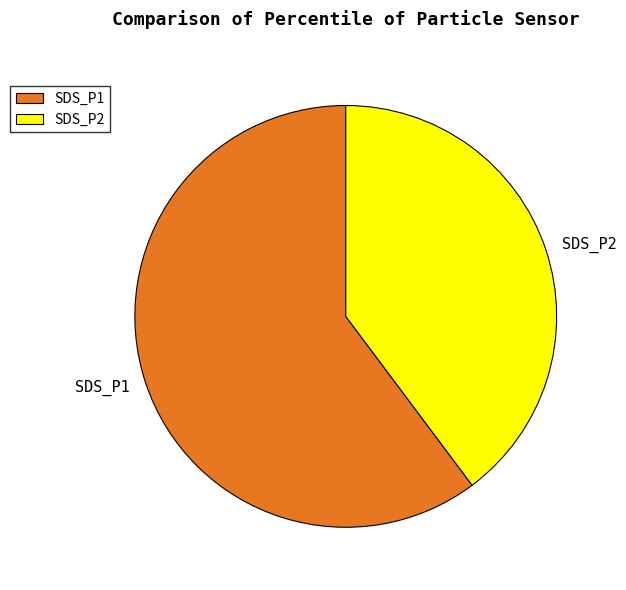

Does SDS_P1 account for over 50% of the chart?

Yes